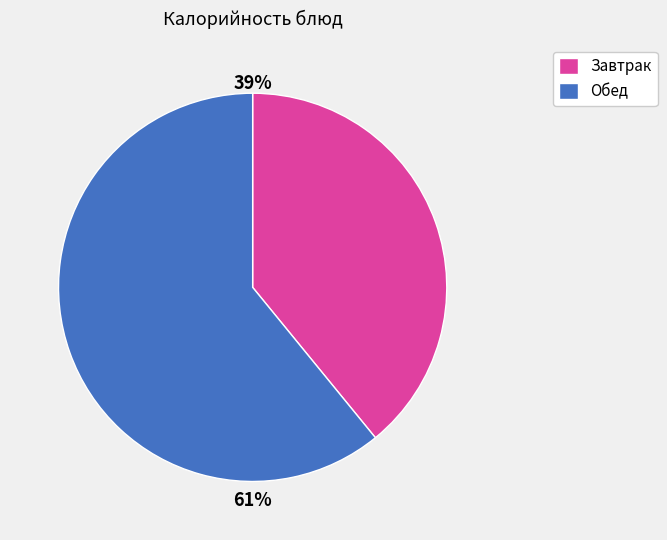

Is there a majority slice in this chart?

Yes